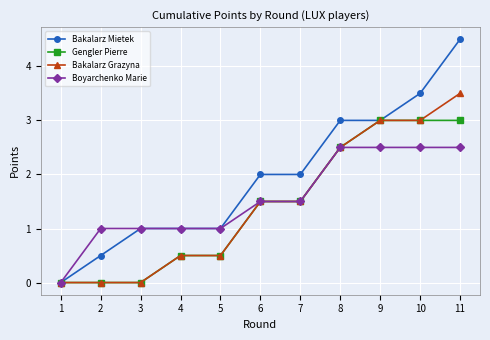

How many lines are shown in the chart?

4